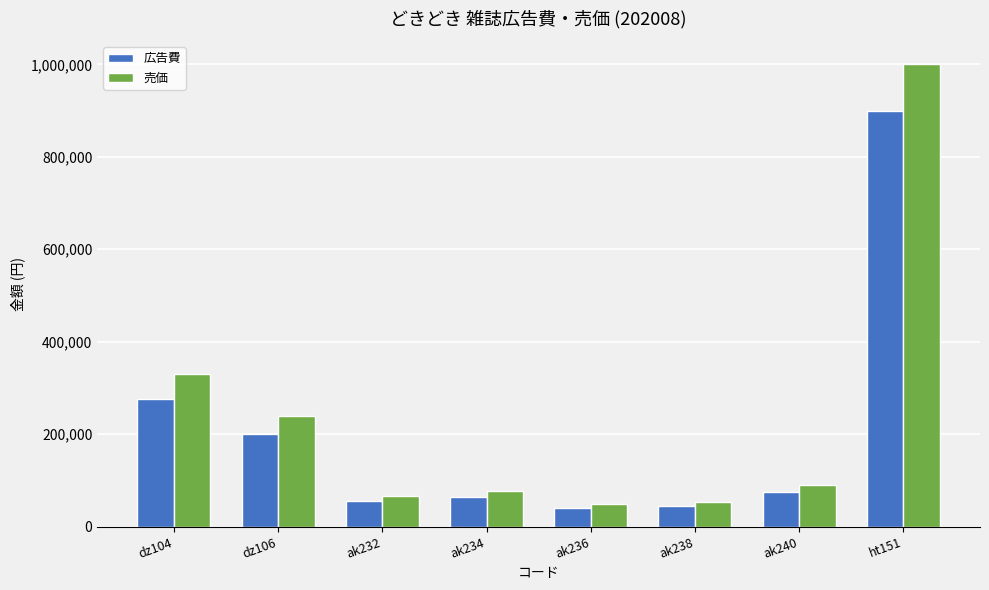

Which series has the largest total across all categories?

売価